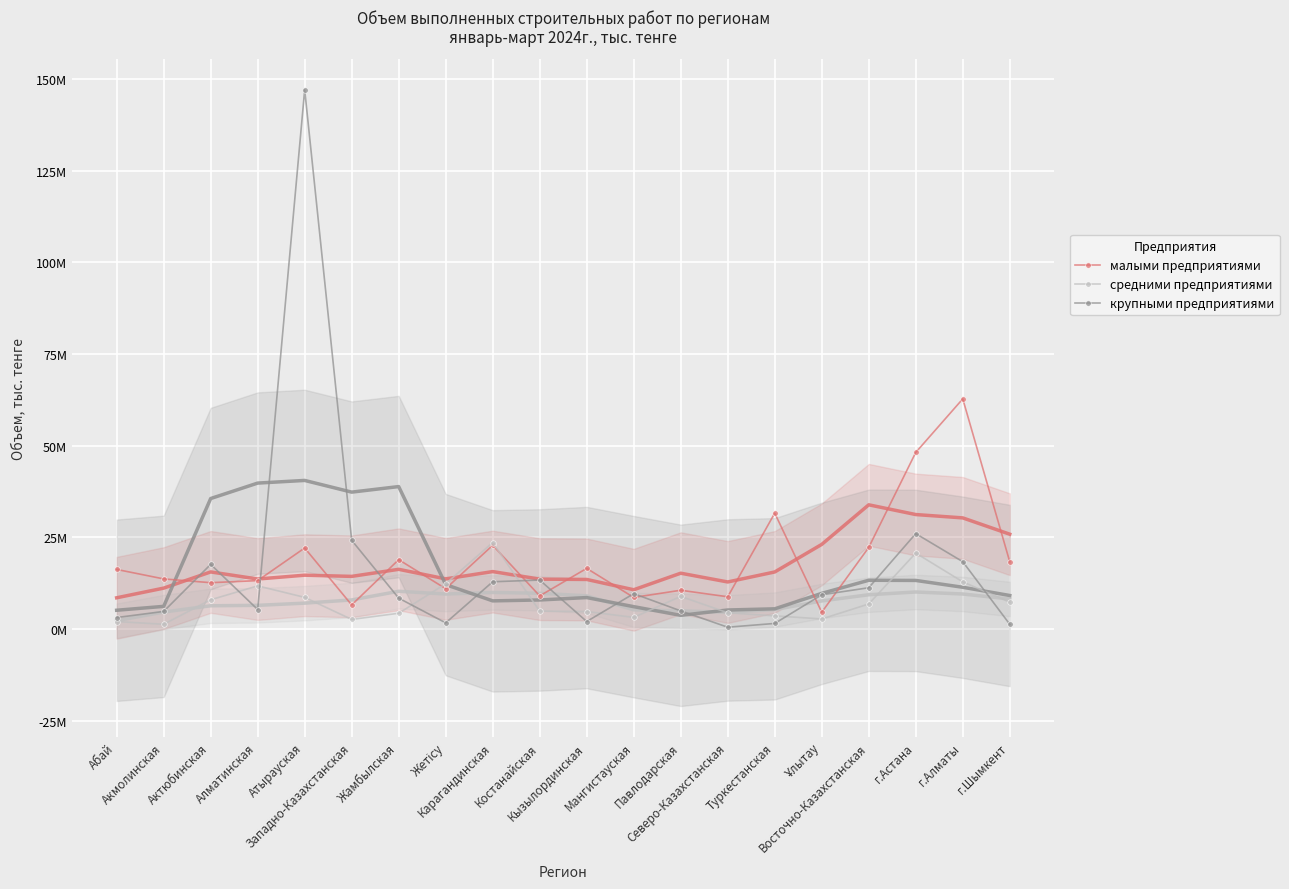

What is the average value of the средними предприятиями series?

7720794